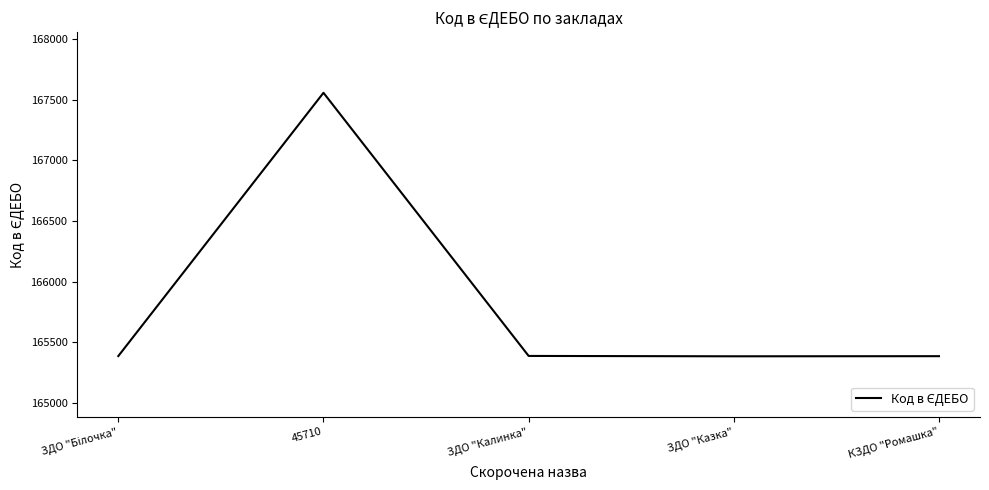

How many distinct data groups are displayed?

1